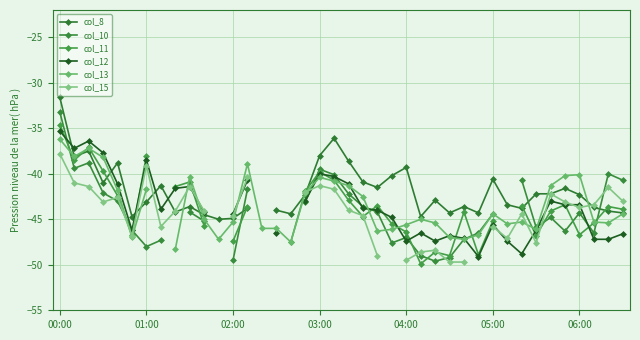

At 25, list the series in order from smallest to largest.

col_11, col_10, col_15, col_12, col_13, col_8